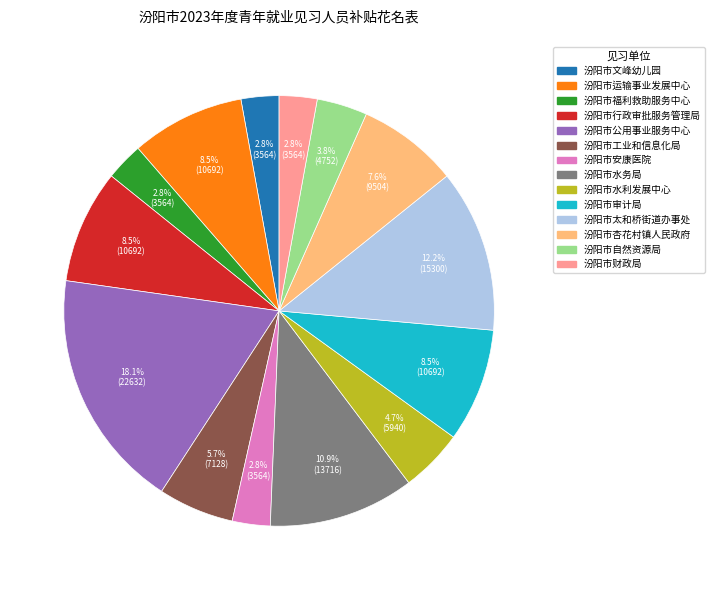

Is the sum of 汾阳市水利发展中心 and 汾阳市行政审批服务管理局 greater than half?

No